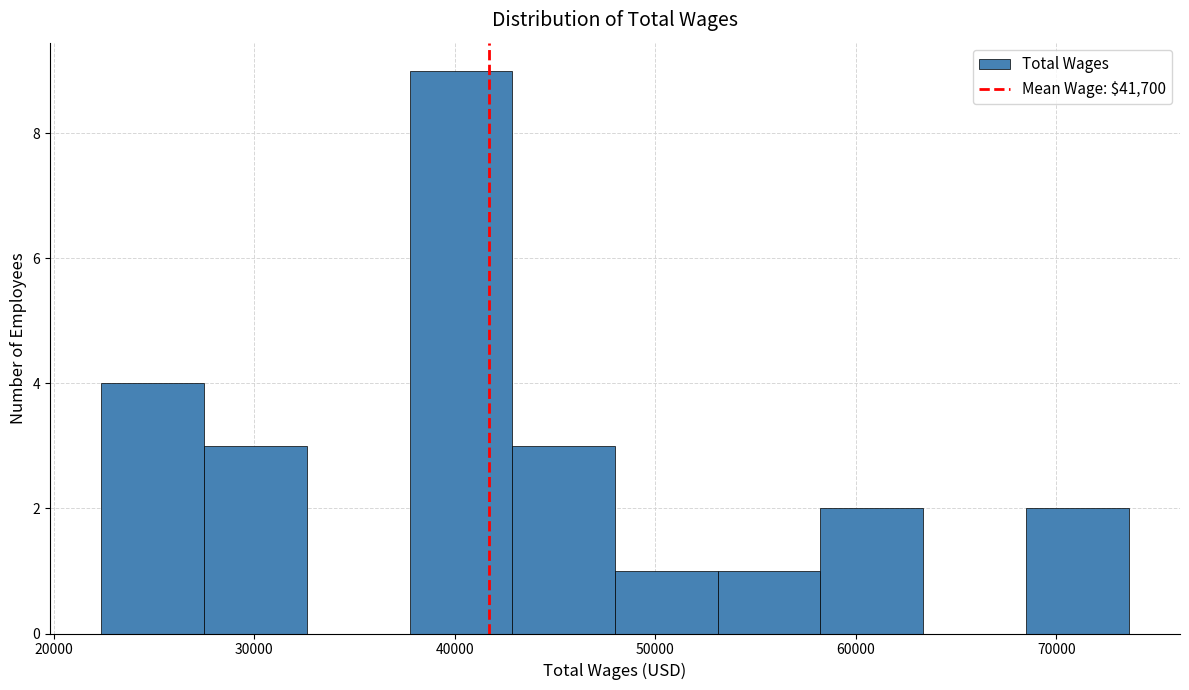

Reading left to right, transcribe this chart: for each bar, give the range it covers on the x-axis and its height. Neither the bar edges nor the heights are printed on the chart, so give them approximately, as read against the axes.

22000 to 27000: 4
27000 to 33000: 3
33000 to 38000: 0
38000 to 43000: 9
43000 to 48000: 3
48000 to 53000: 1
53000 to 58000: 1
58000 to 63000: 2
63000 to 68000: 0
68000 to 74000: 2